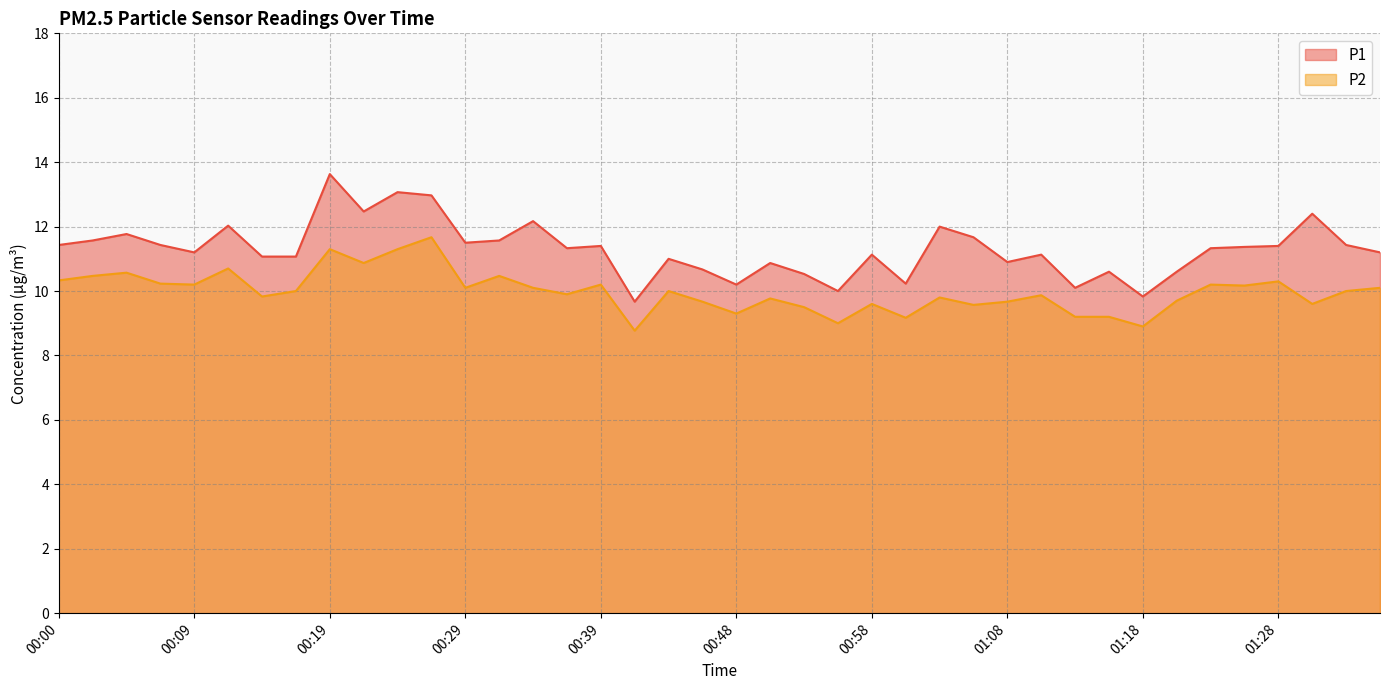

What is the label of the 8th point from the right?

01:18